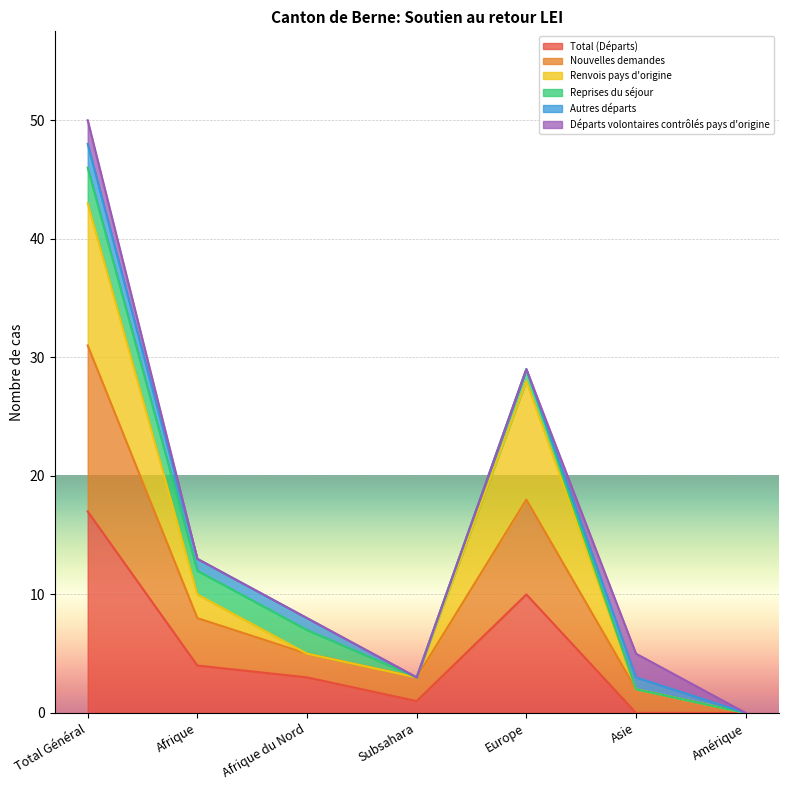

What is the highest value of the Total (Départs) series?

17